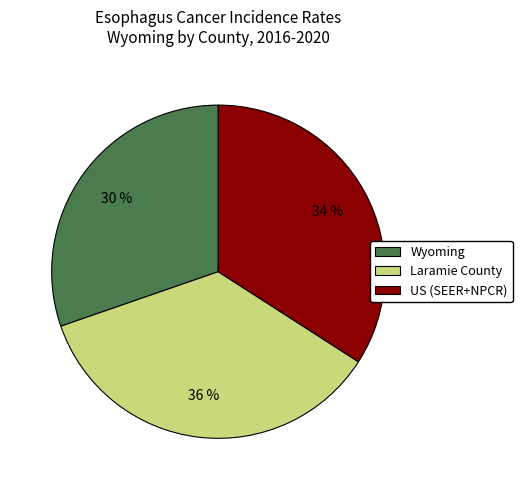

Combined, do US (SEER+NPCR) and Wyoming account for over 50%?

Yes